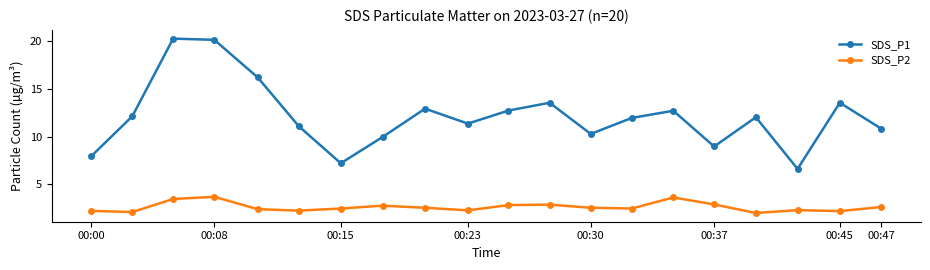

Which series has the largest range (max minus min)?

SDS_P1